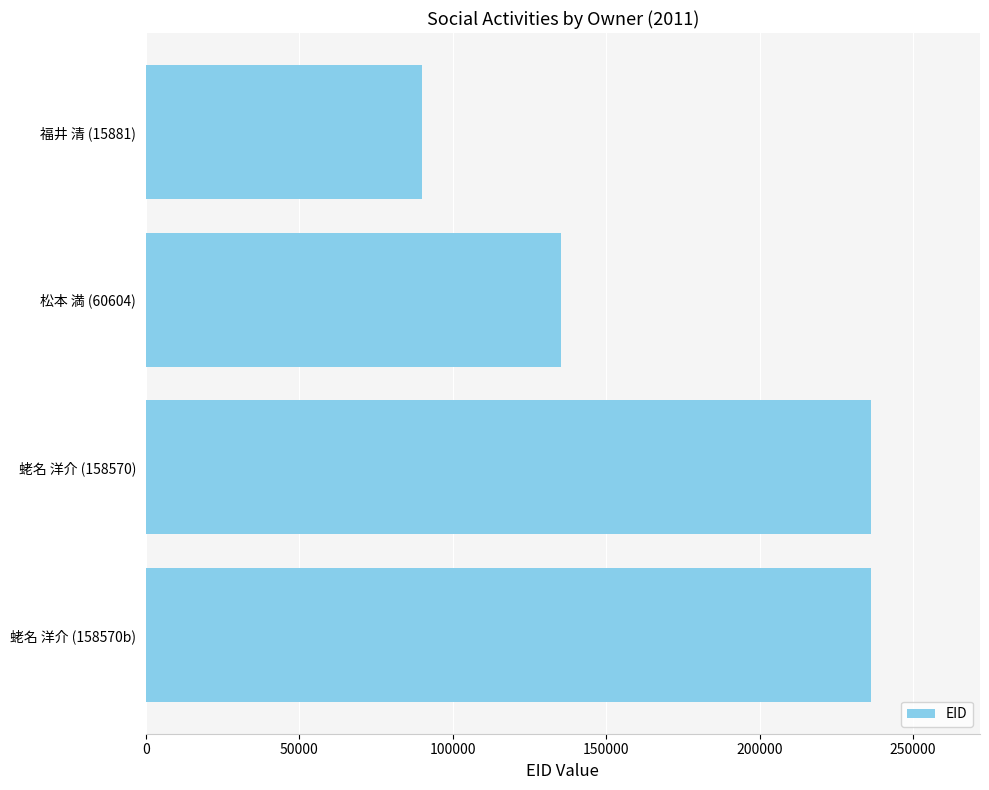

What is the ratio of the value at 蛯名 洋介 (158570b) to the value at 松本 満 (60604)?

1.7